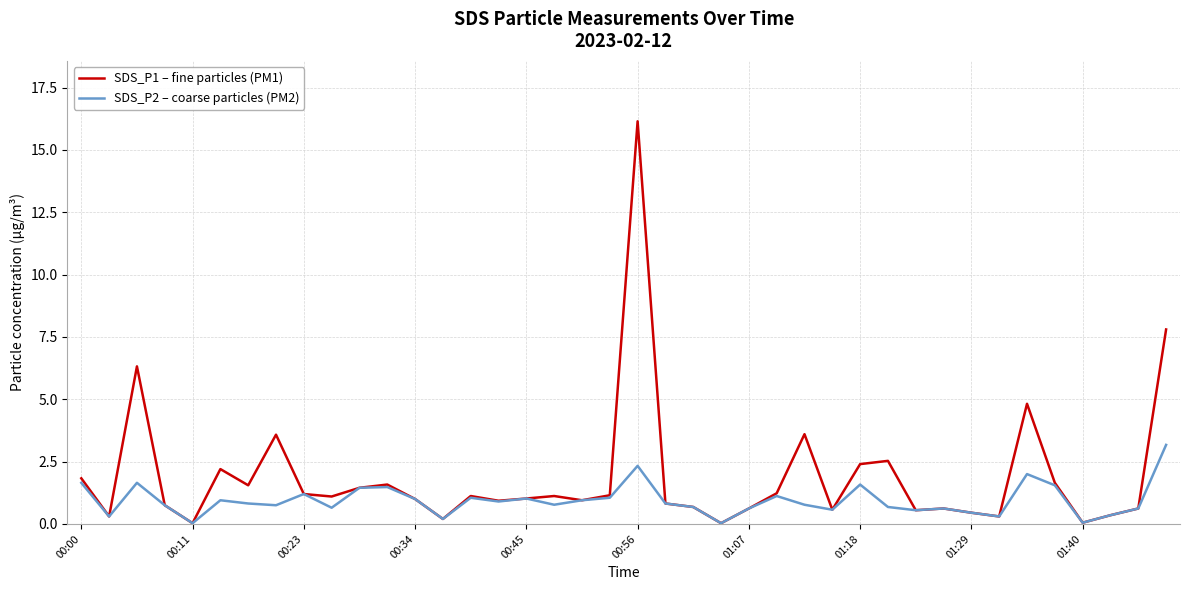

Rank the series by their maximum value, from highest to lowest.

SDS_P1 – fine particles (PM1), SDS_P2 – coarse particles (PM2)